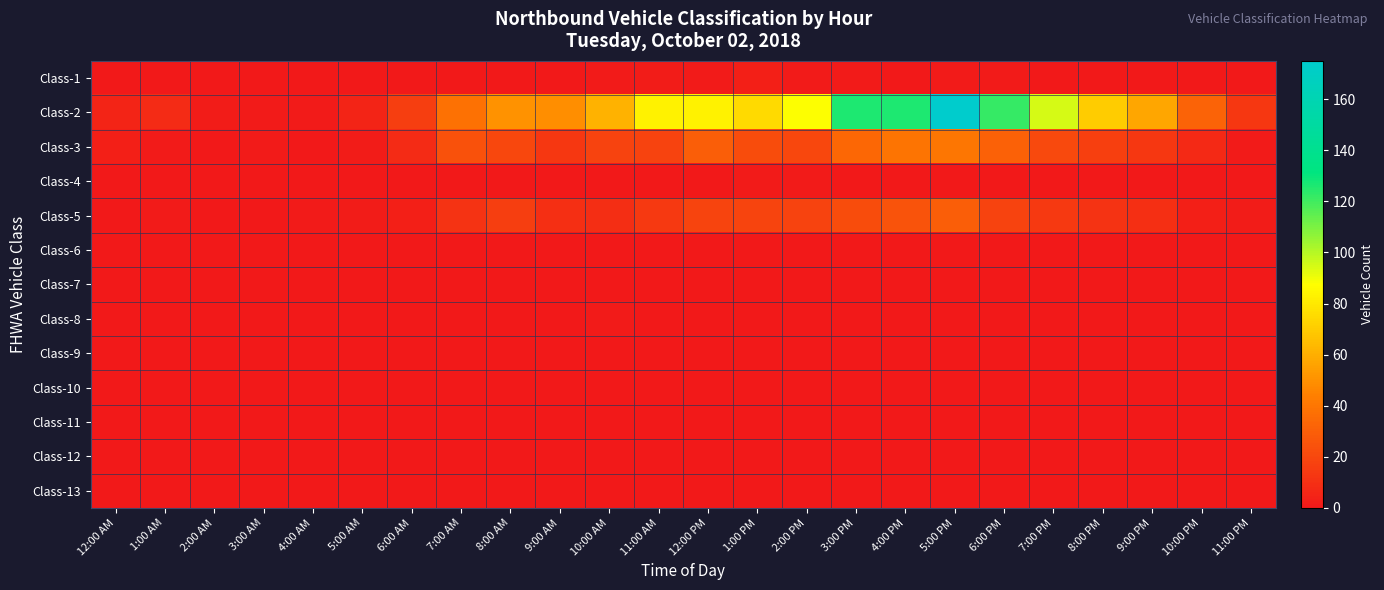

At how many categories does at least one series exceed 147?

1